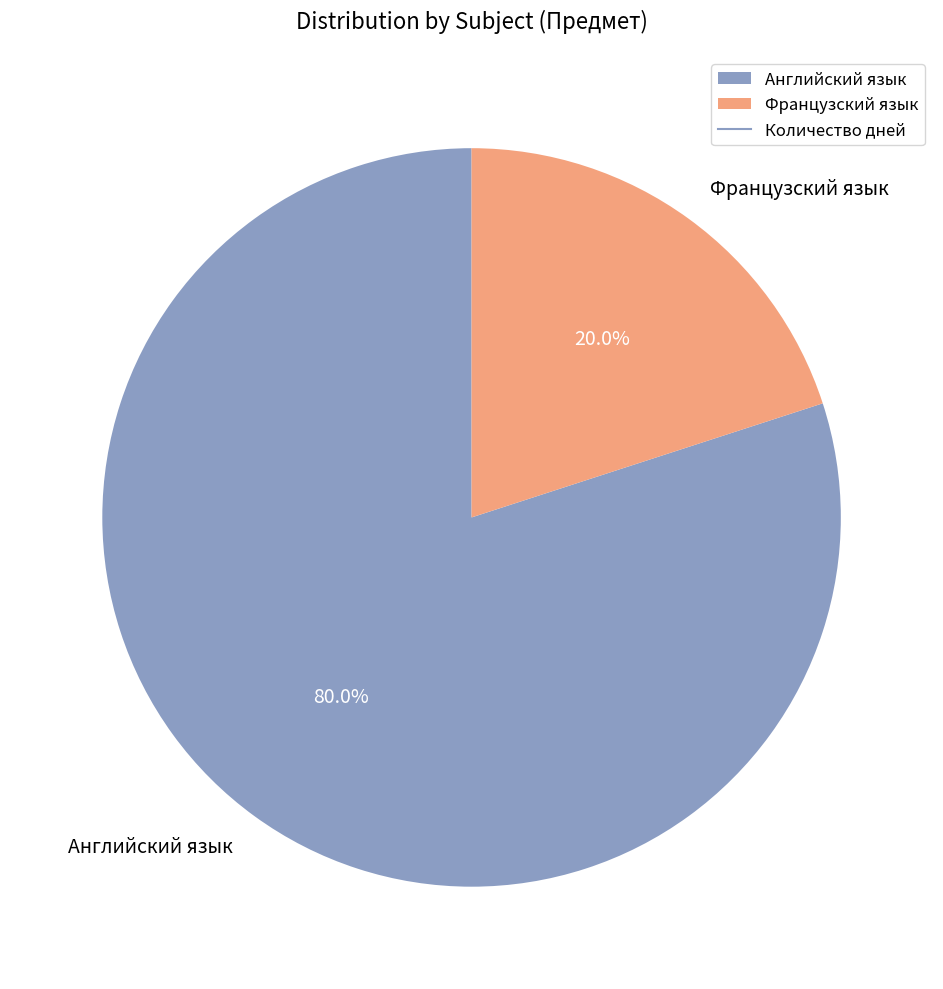

What is the largest slice in the pie chart?

Английский язык